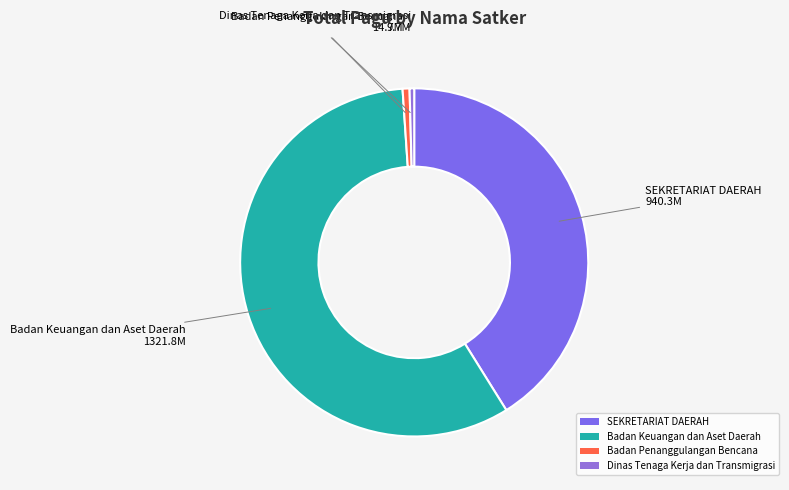

Which slice is the largest?

Badan Keuangan dan Aset Daerah